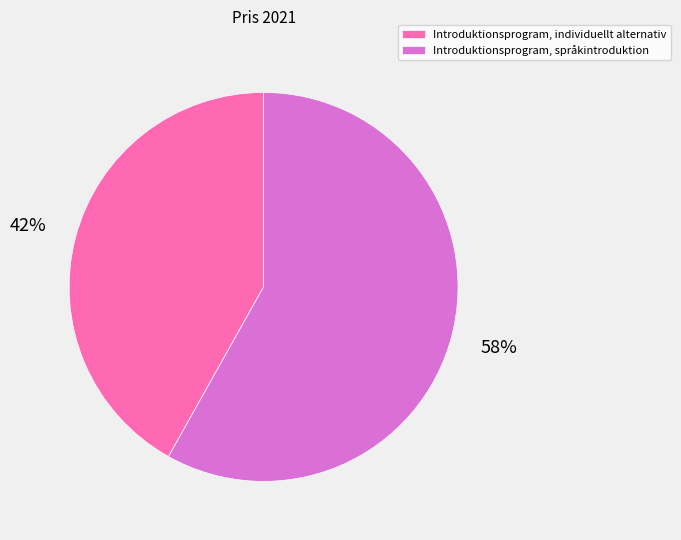

To the nearest percent, what percentage of the pie is Introduktionsprogram, individuellt alternativ?

42%